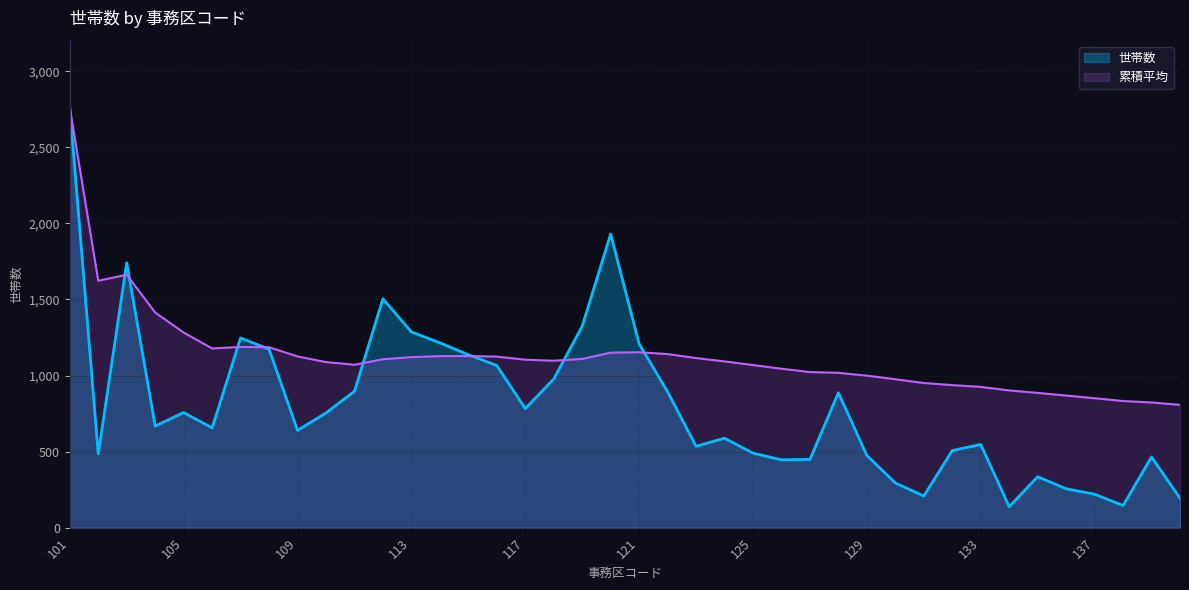

Rank the series at 113 from lowest to highest value.

累積平均, 世帯数